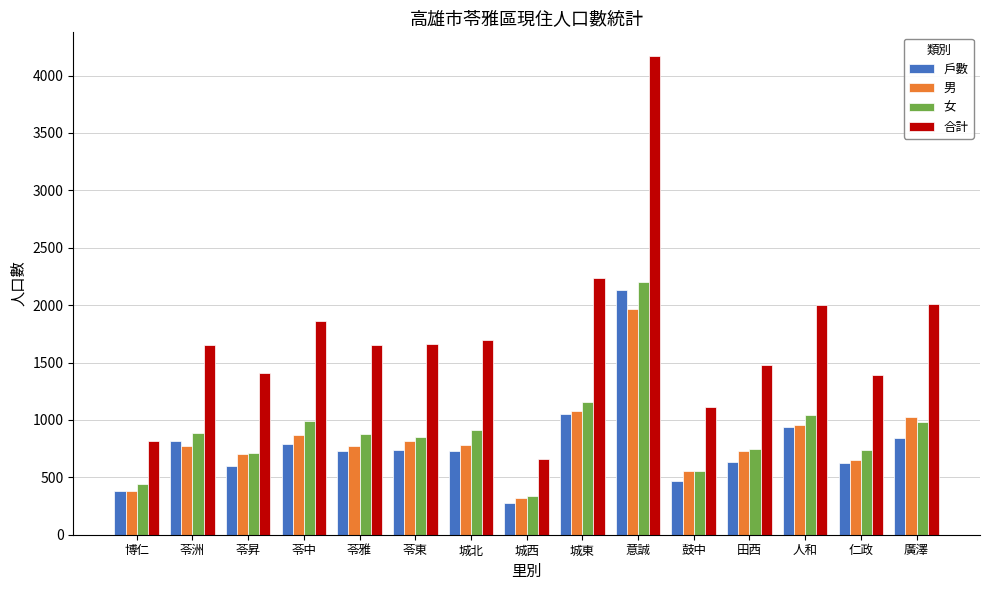

What are all the series names shown in the legend?

戶數, 男, 女, 合計